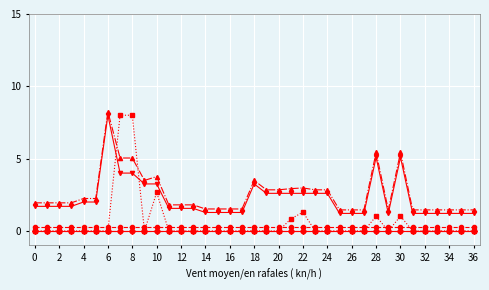

How many lines are shown in the chart?

6